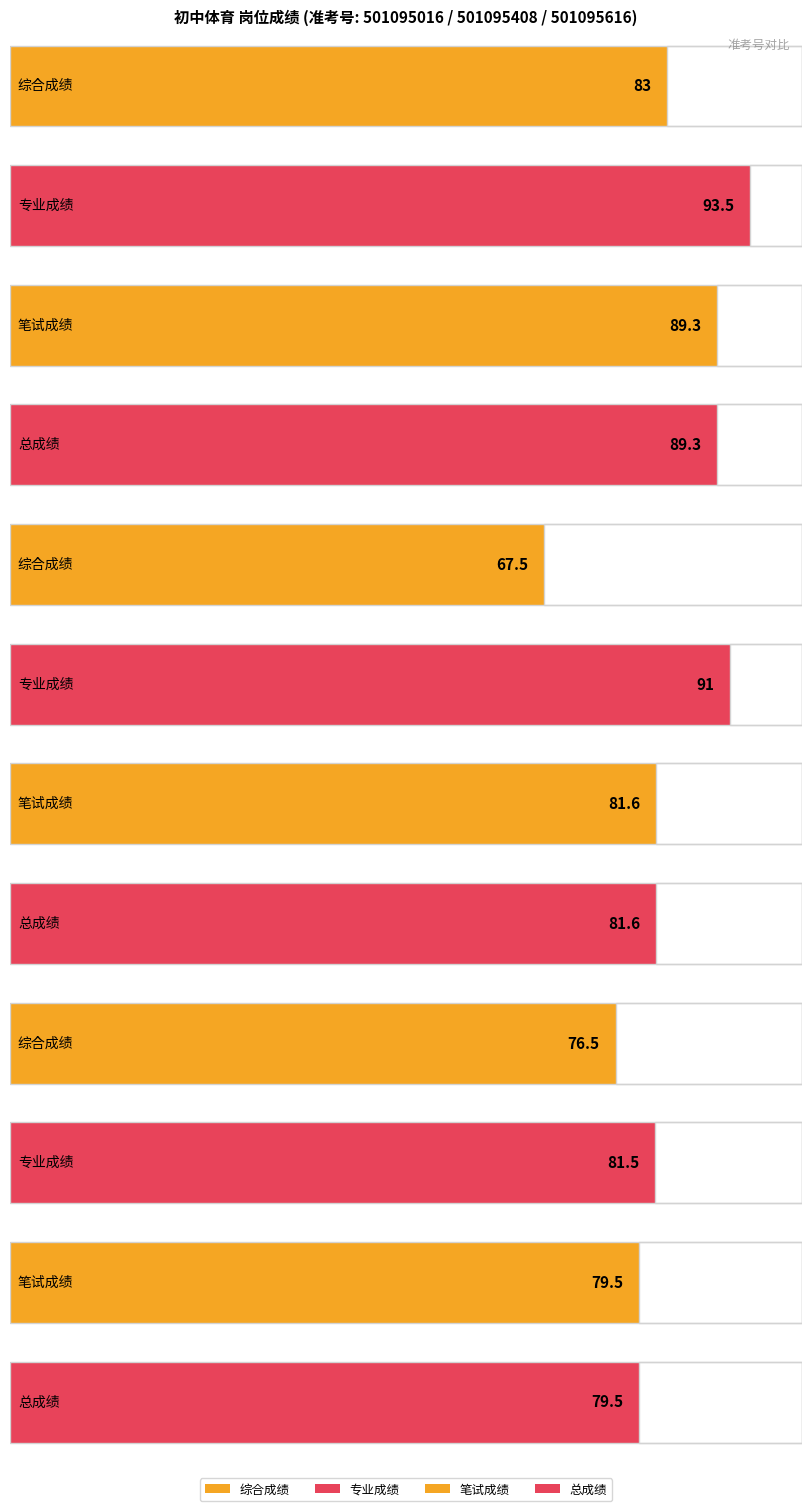

At which label is 专业成绩 closest to 87?

501095408